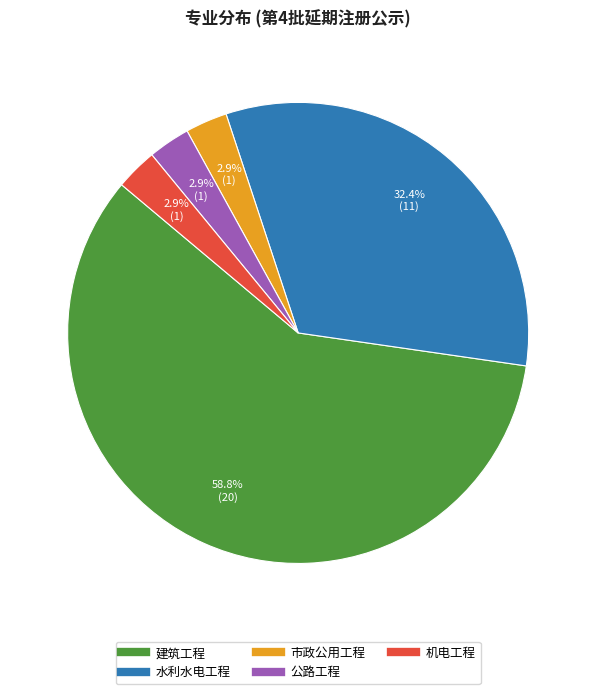

What is the ratio of the value at 机电工程 to the value at 市政公用工程?

1.0